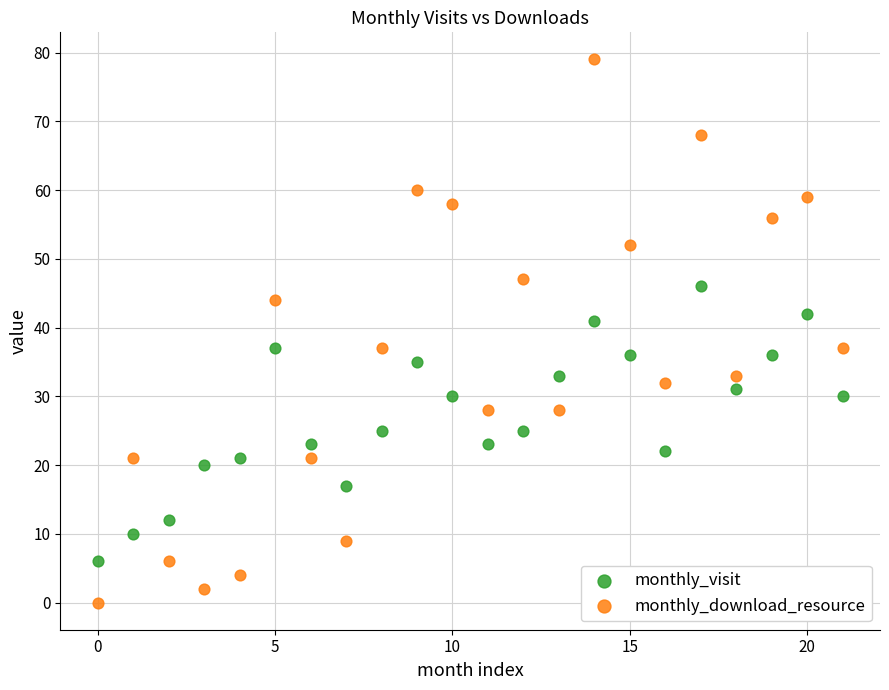

Which series has the widest spread of Y values?

monthly_download_resource